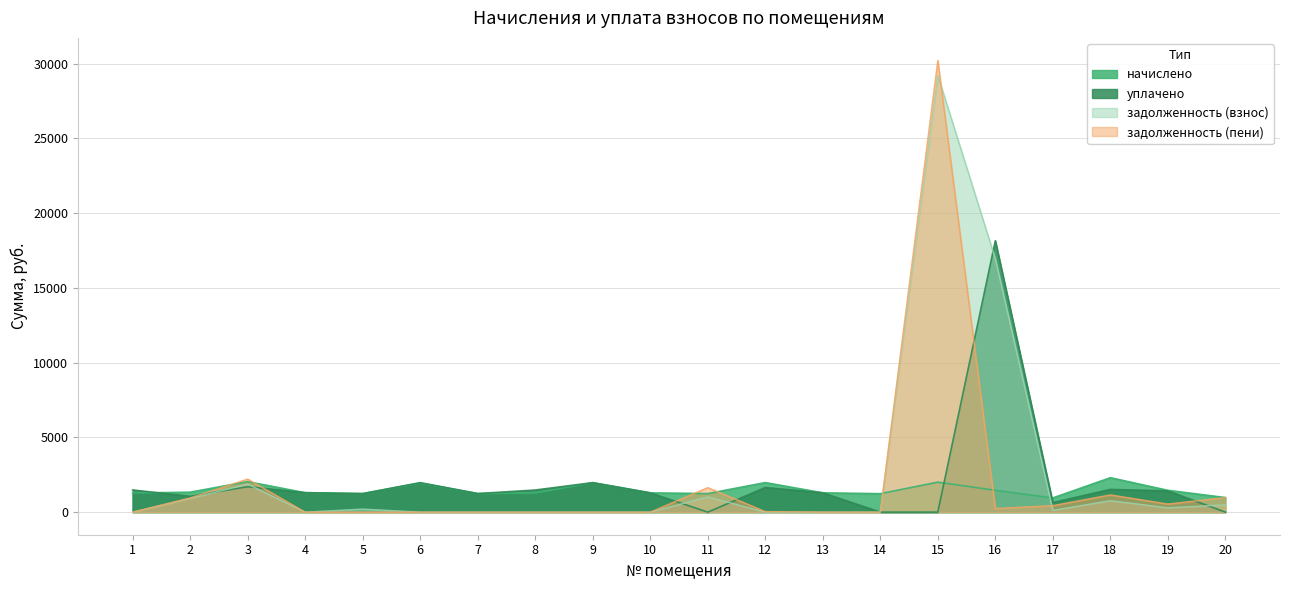

At which category is the sum across all series the highest?

15